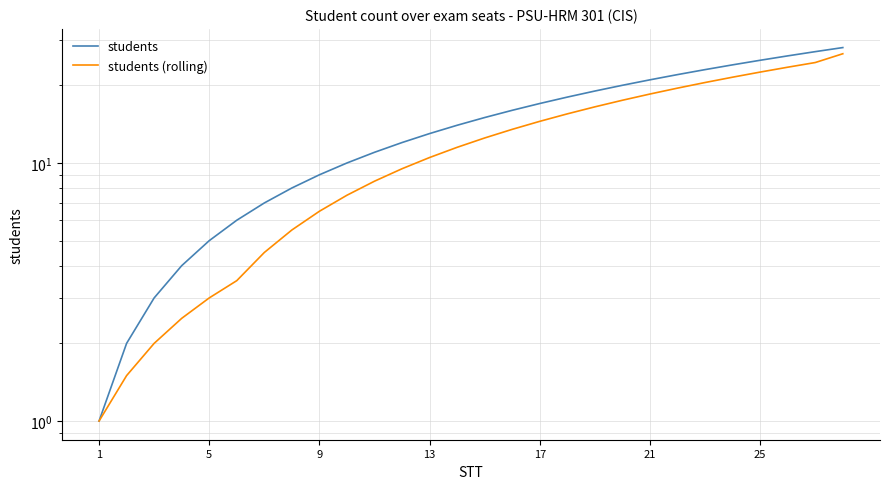

How many data points in students (rolling) are above 12?

14